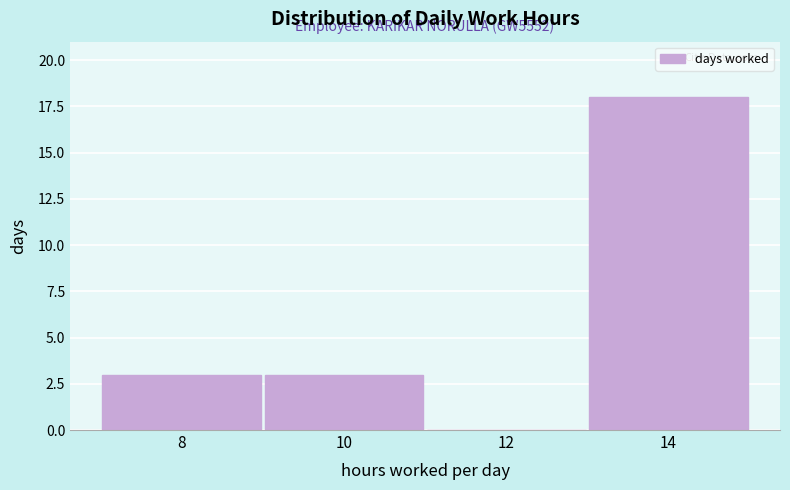

Reading left to right, what are all the values shown in this chart?

8=3	10=3	12=0	14=18